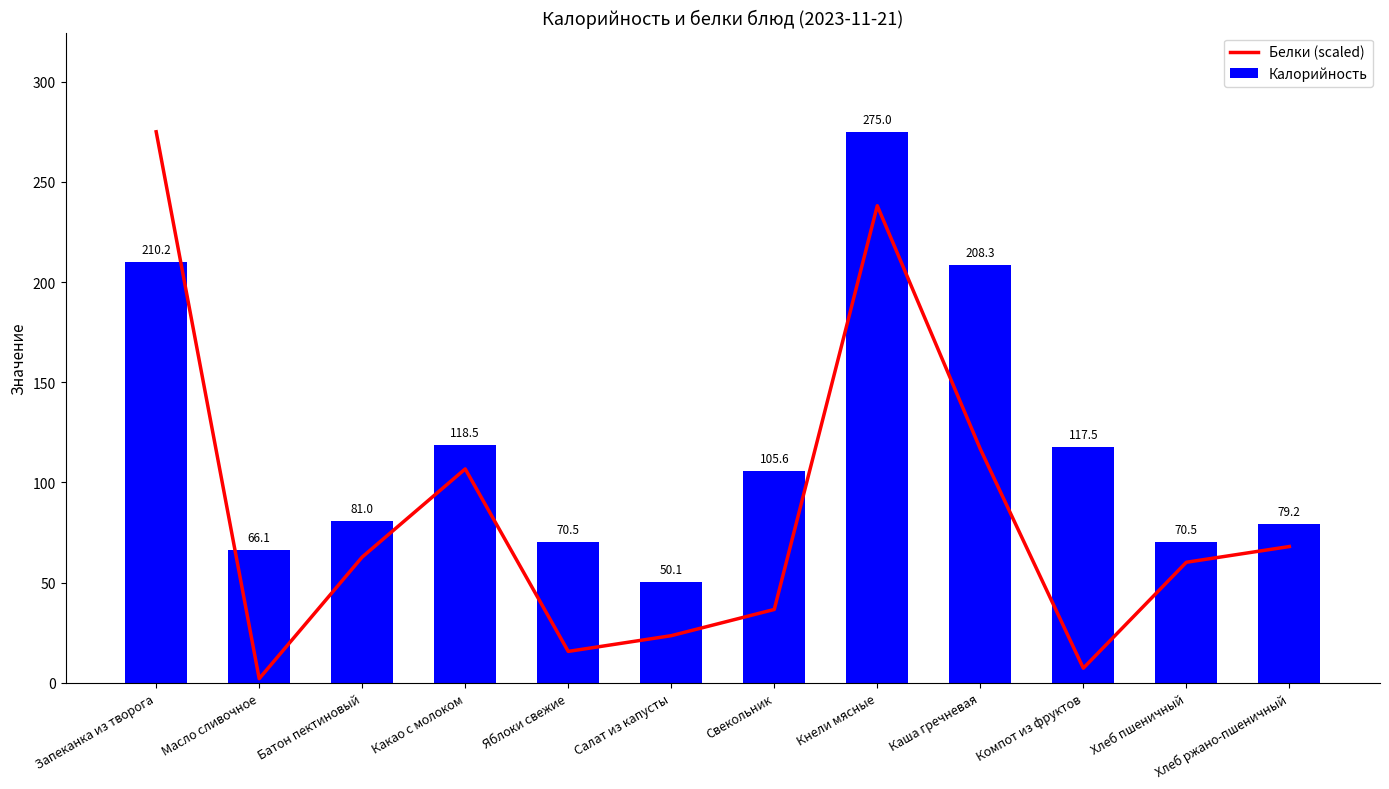

At which category is the sum across all series the highest?

Кнели мясные